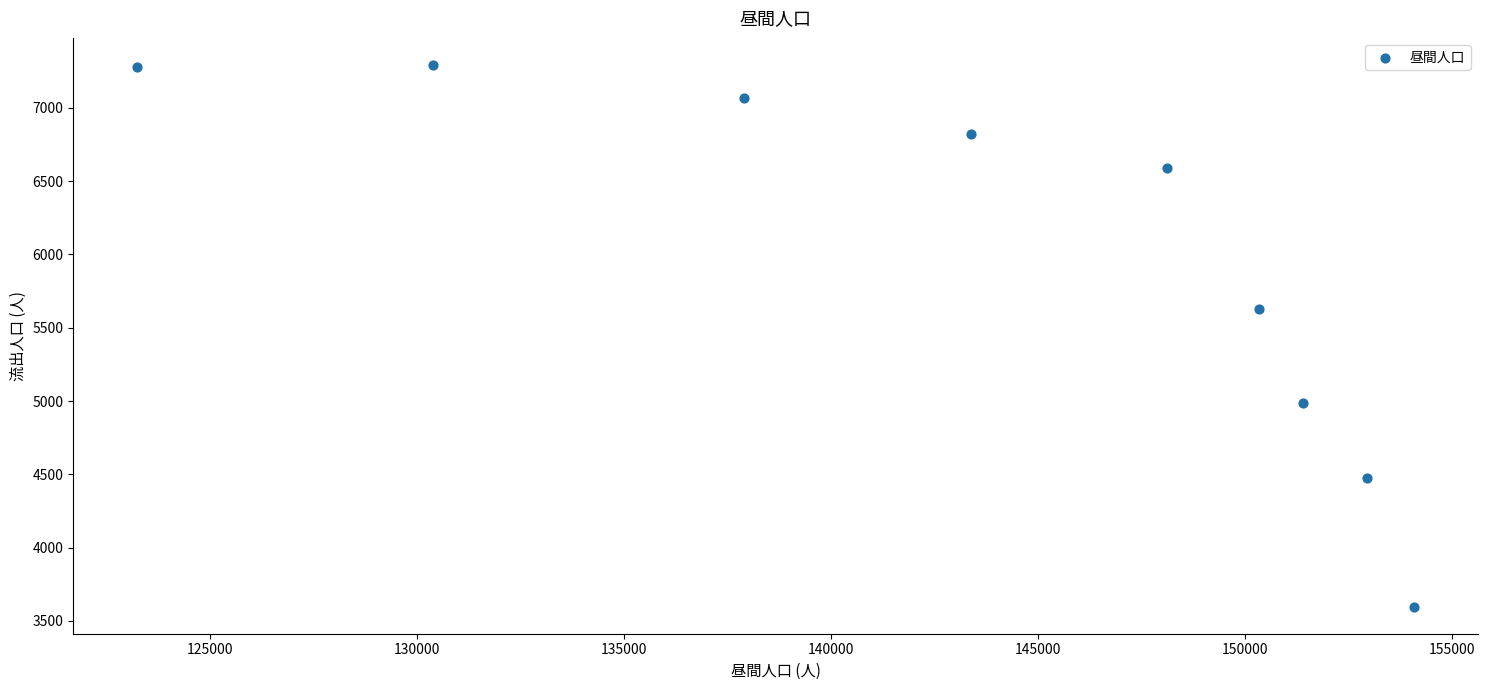

What is the average X value?

143523